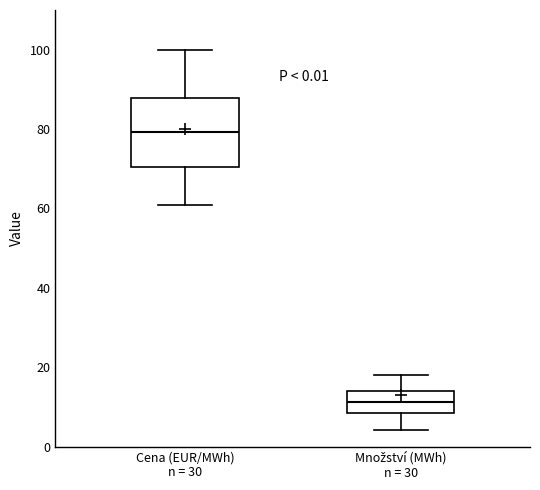

Comparing the boxes themselves (not the whiskers), which one is the tallest?

Cena (EUR/MWh) n = 30